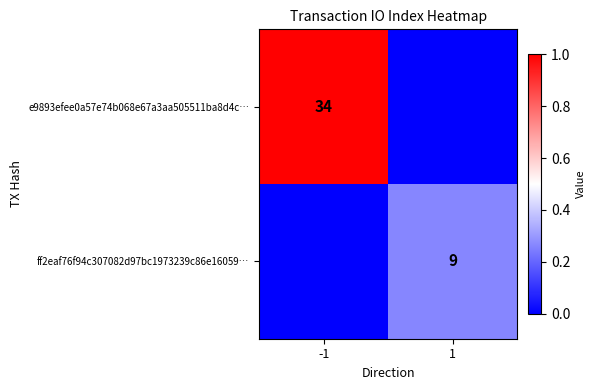

The value of e9893efee0a57e74b068e67a3aa505511ba8d4c… at -1 is 56. True or false?

False